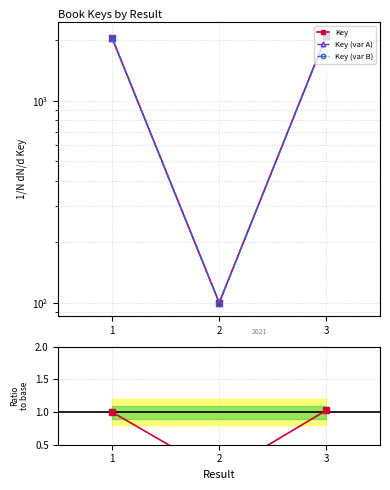

The value at 2 is 100.0. True or false?

True